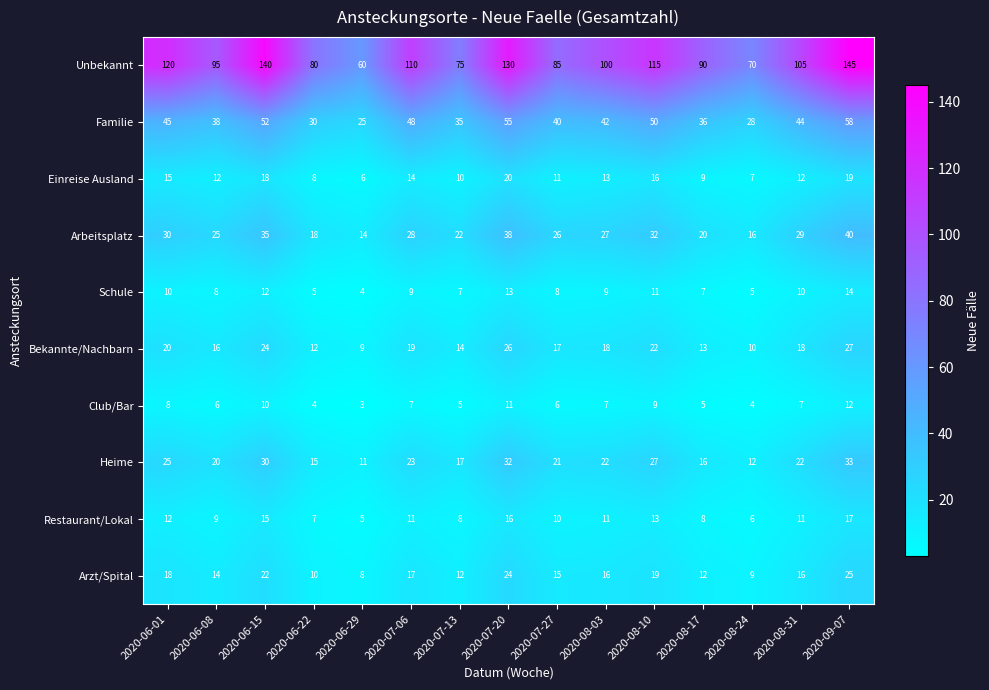

What is the highest value of the Heime series?

33